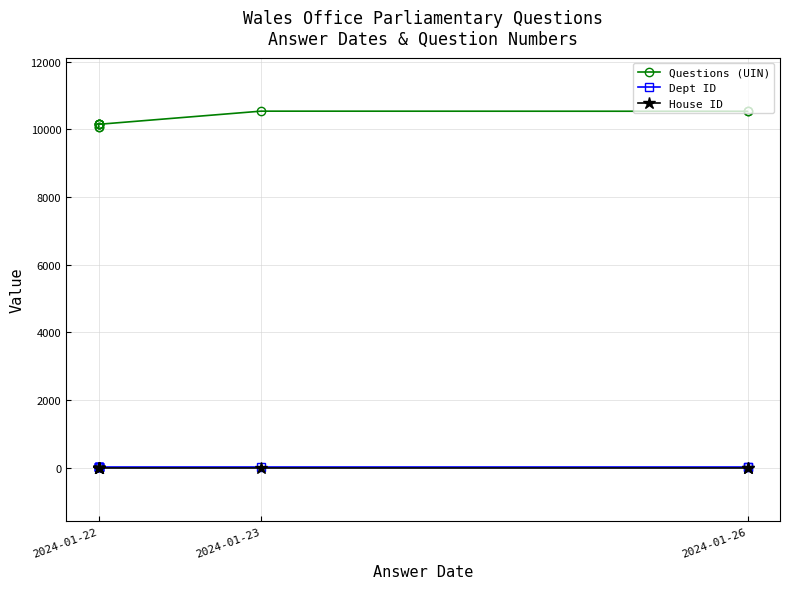

Does the chart have visible grid lines?

Yes